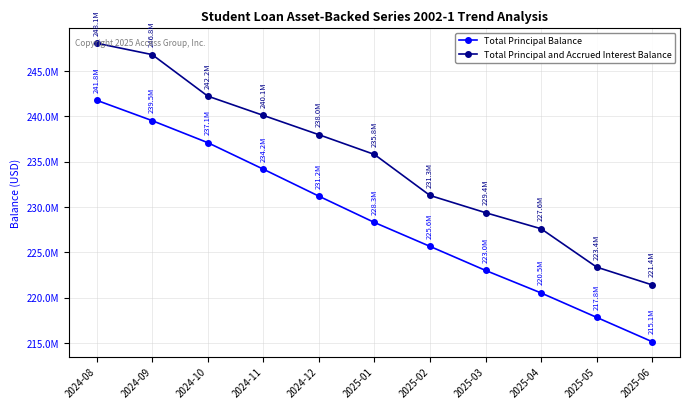

What is the highest value of the Total Principal and Accrued Interest Balance series?

248050861.0